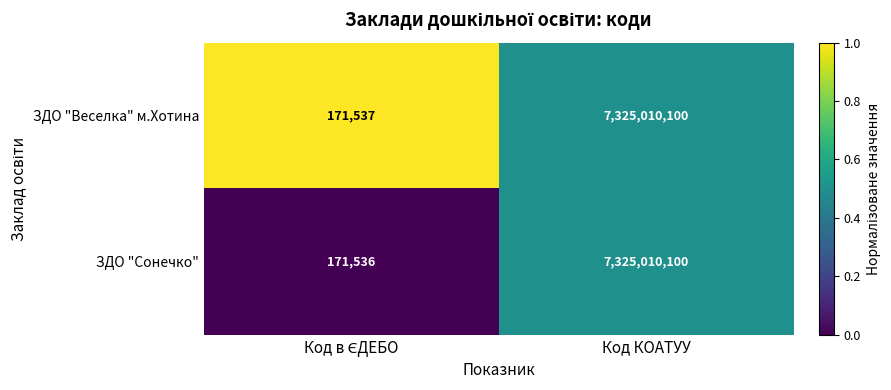

The ЗДО "Сонечко" series shows 7325010100 at Код КОАТУУ. True or false?

True